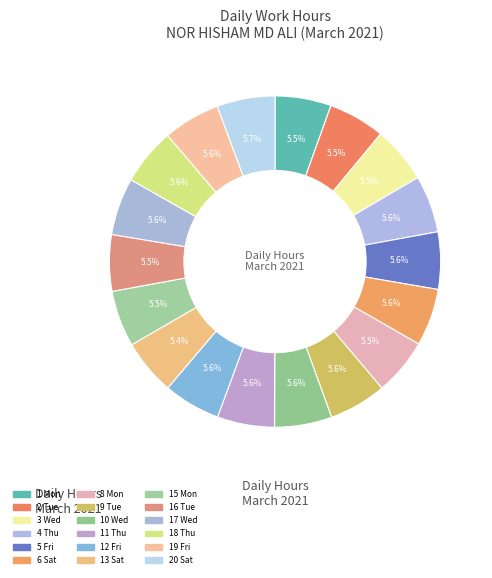

How many slices are in this pie chart?

18